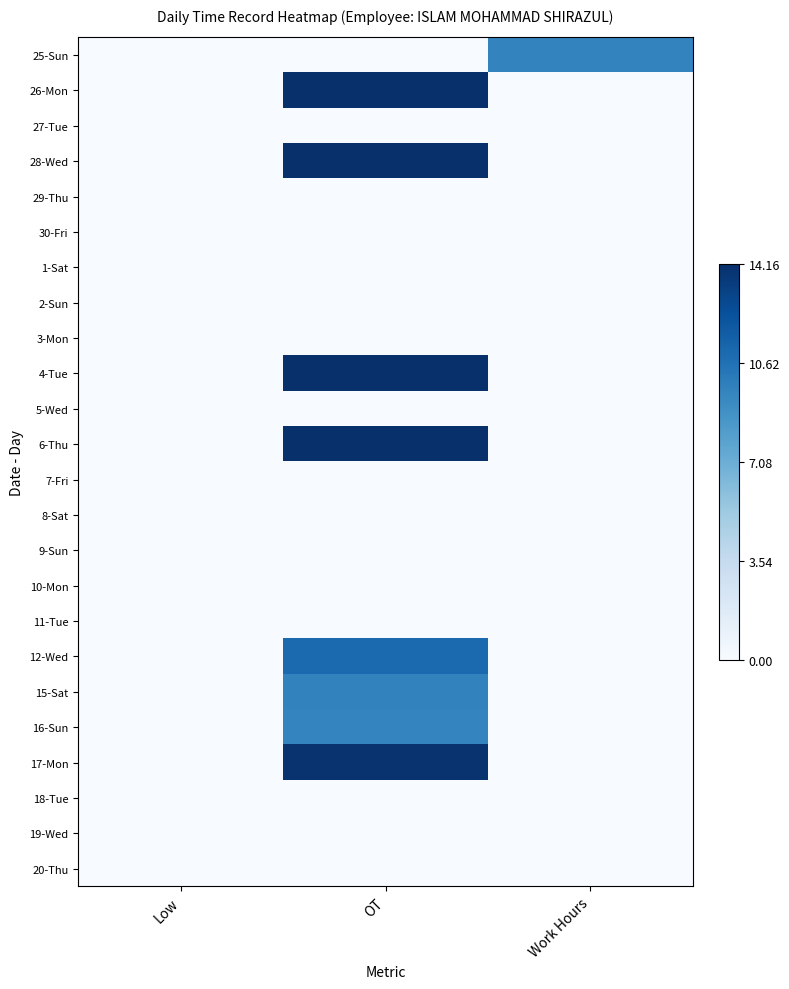

Which series has the largest total across all categories?

4-Tue